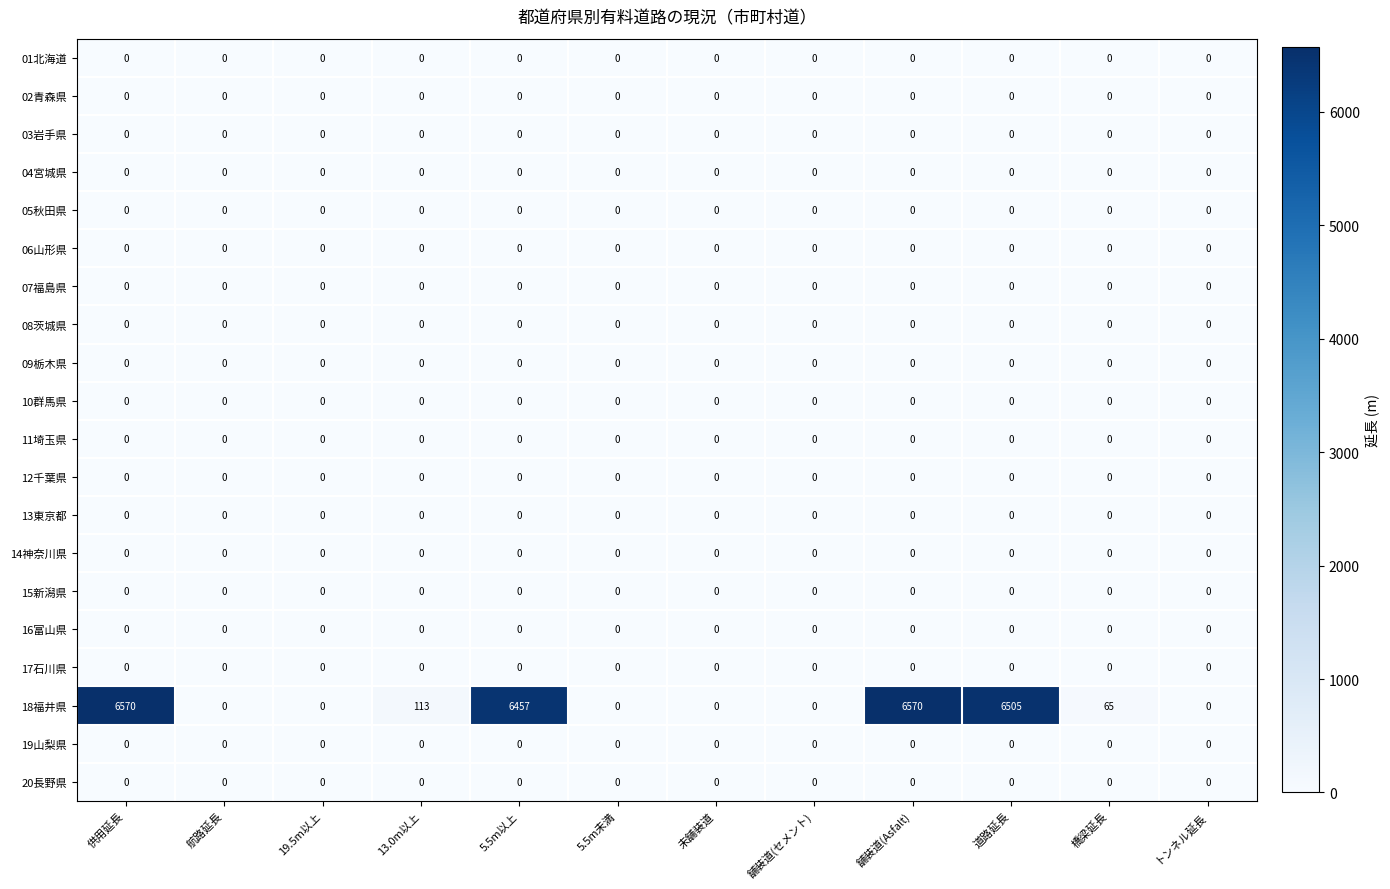

True or false: 18福井県 has a value of 0 at 19.5m以上.

True